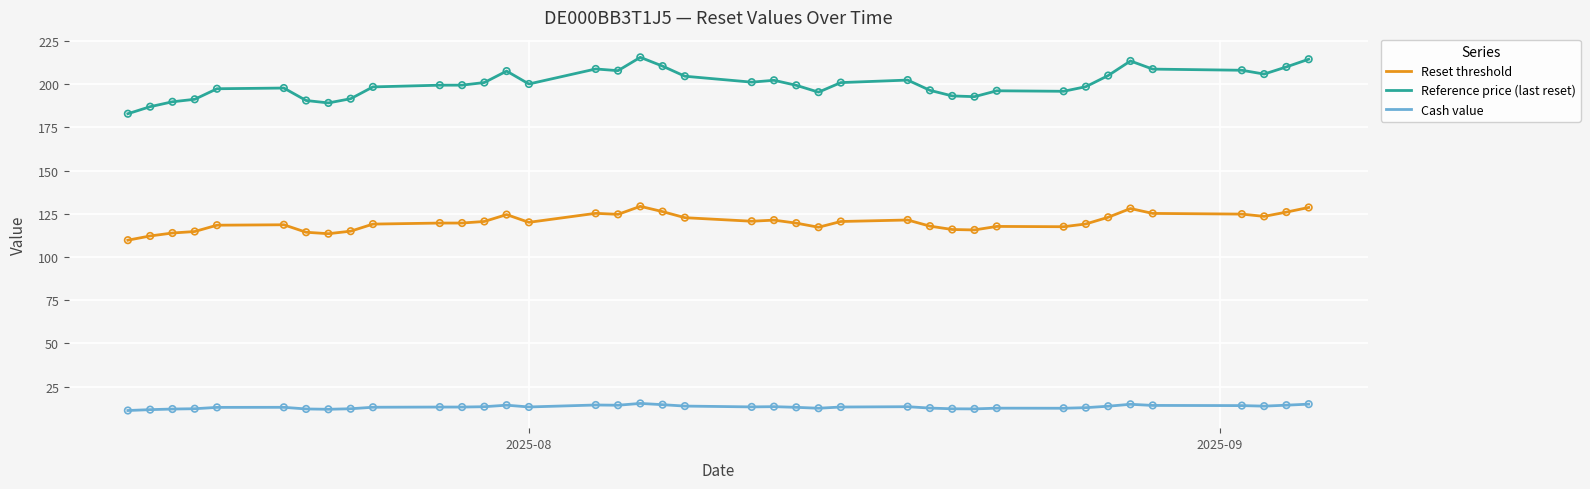

True or false: Reference price (last reset) and Cash value intersect in this chart.

False